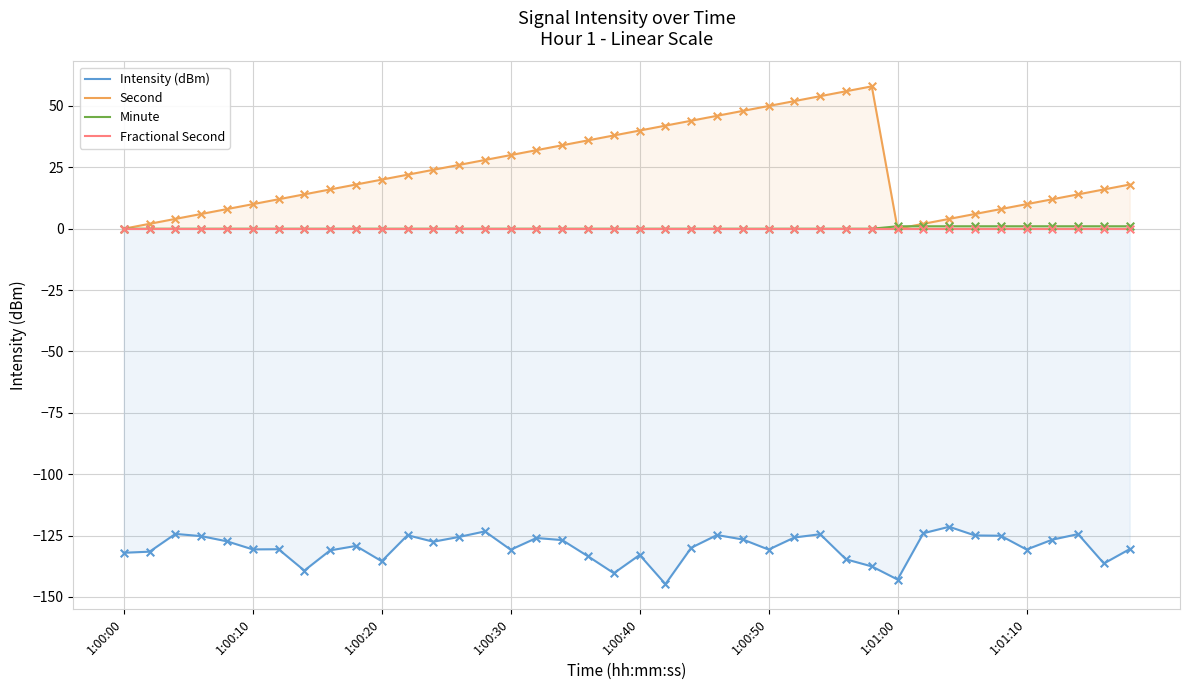

Which series has the largest Y range (max minus min)?

Second